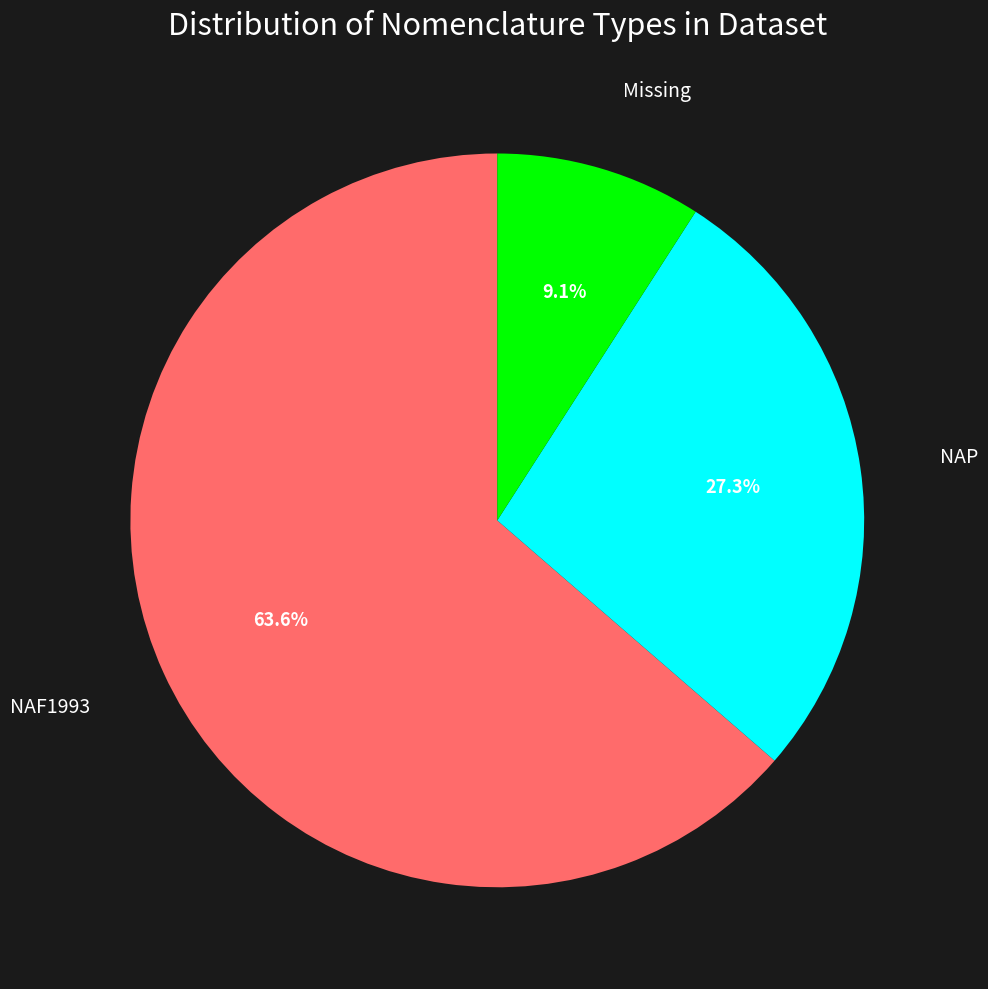

Between Missing and NAP, which is larger?

NAP